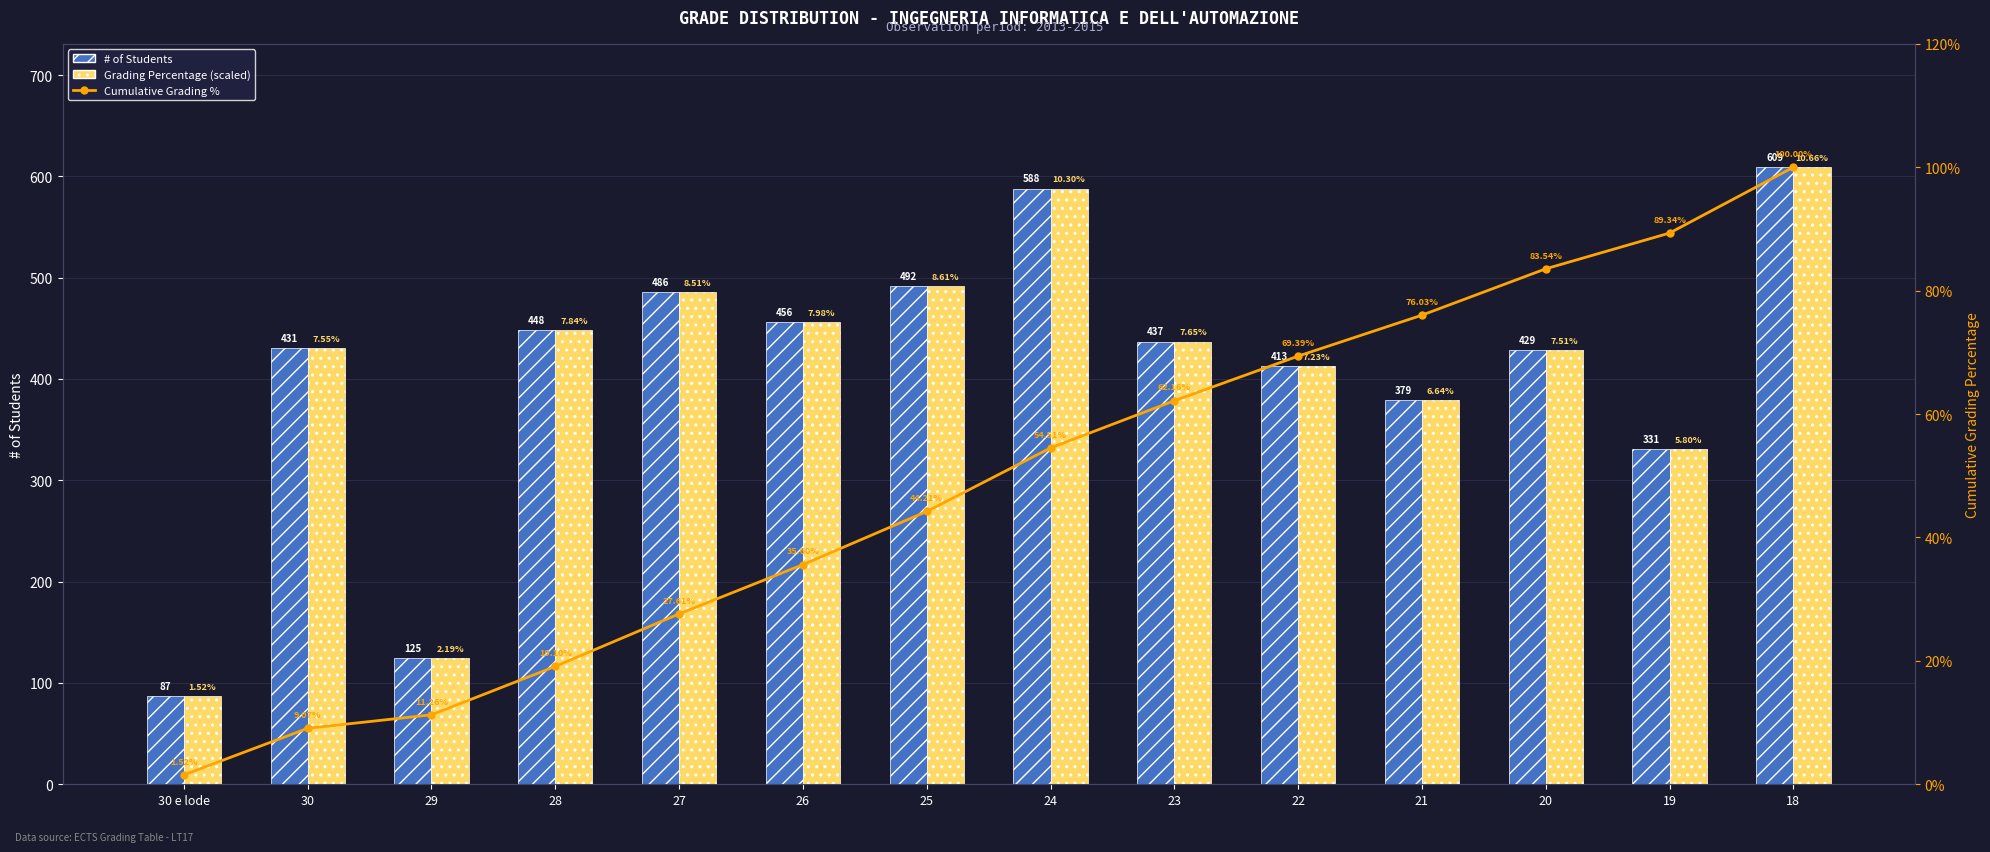

Is it true that Grading Percentage (scaled) equals 431.0 at 30?

True